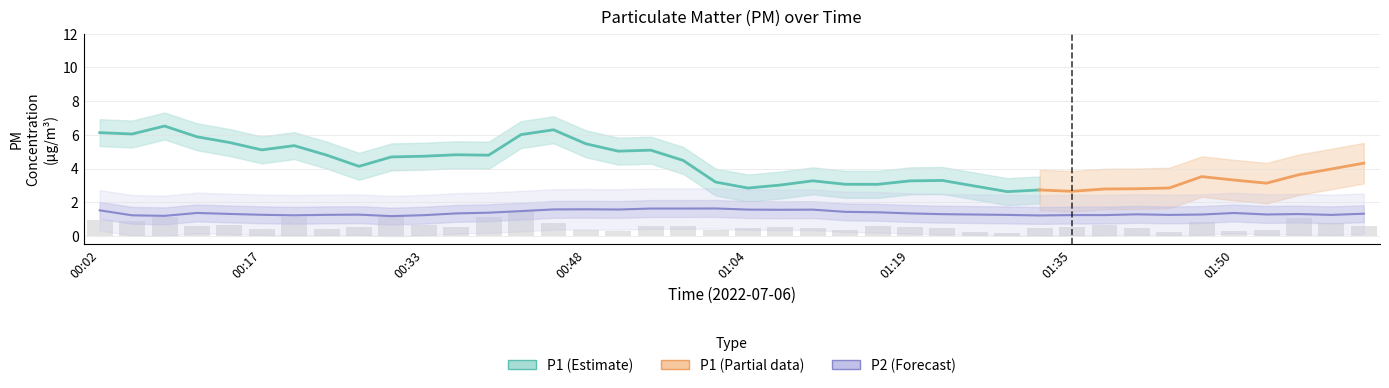

Reading left to right, list all the values displayed in this chart.

00:02=0.9	00:05=0.9	00:08=1.1	00:11=0.6	00:14=0.6	00:17=0.4	00:20=1.1	00:23=0.4	00:26=0.5	00:30=1.1	00:33=0.7	00:36=0.5	00:39=1.1	00:42=1.5	00:45=0.8	00:48=0.3	00:51=0.3	00:54=0.6	00:57=0.6	01:01=0.3	01:04=0.5	01:07=0.5	01:10=0.5	01:13=0.4	01:16=0.6	01:19=0.5	01:22=0.5	01:25=0.2	01:29=0.2	01:32=0.5	01:35=0.5	01:38=0.6	01:41=0.5	01:44=0.3	01:47=0.8	01:50=0.3	01:53=0.3	01:56=1.1	02:00=0.8	02:03=0.6